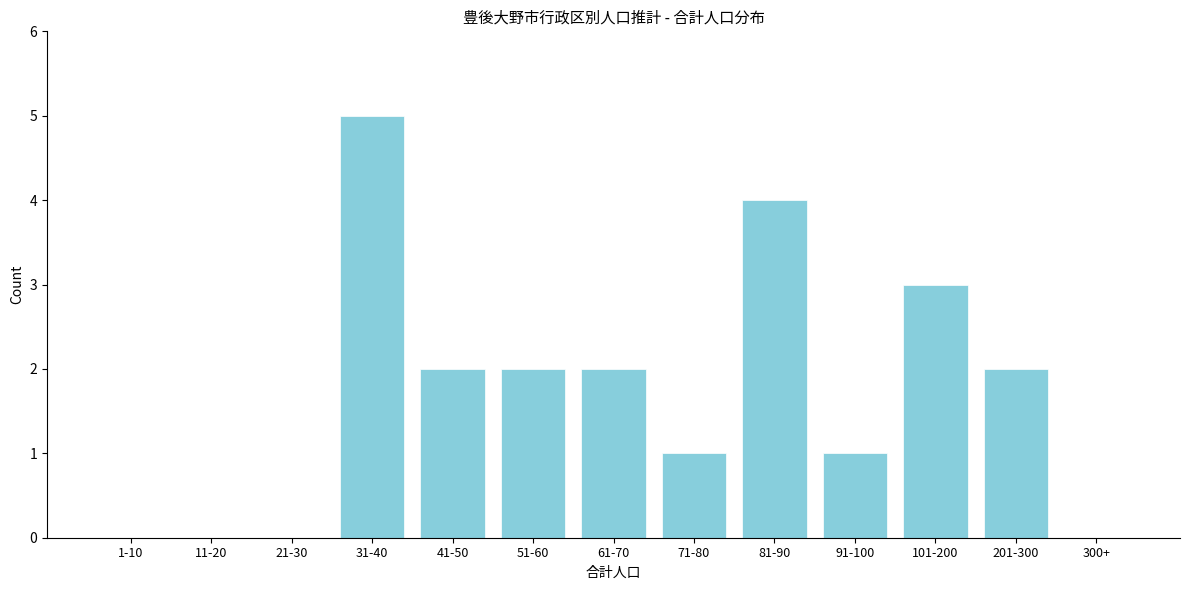

Reading left to right, transcribe all the data shown in this chart.

1-10=0	11-20=0	21-30=0	31-40=5	41-50=2	51-60=2	61-70=2	71-80=1	81-90=4	91-100=1	101-200=3	201-300=2	300+=0